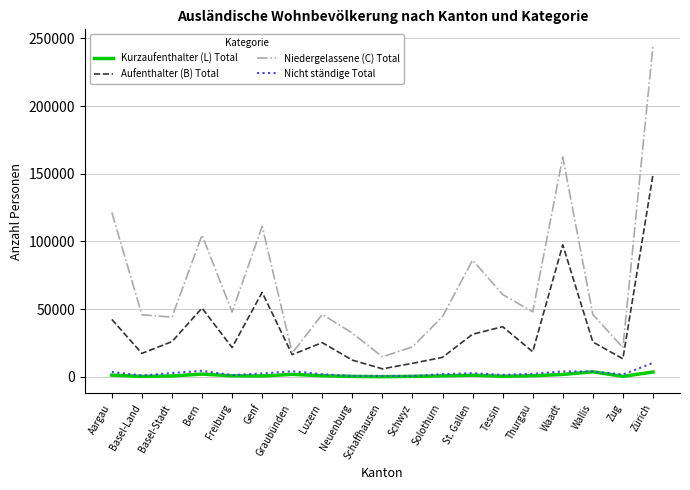

True or false: Aufenthalter (B) Total and Kurzaufenthalter (L) Total intersect in this chart.

False